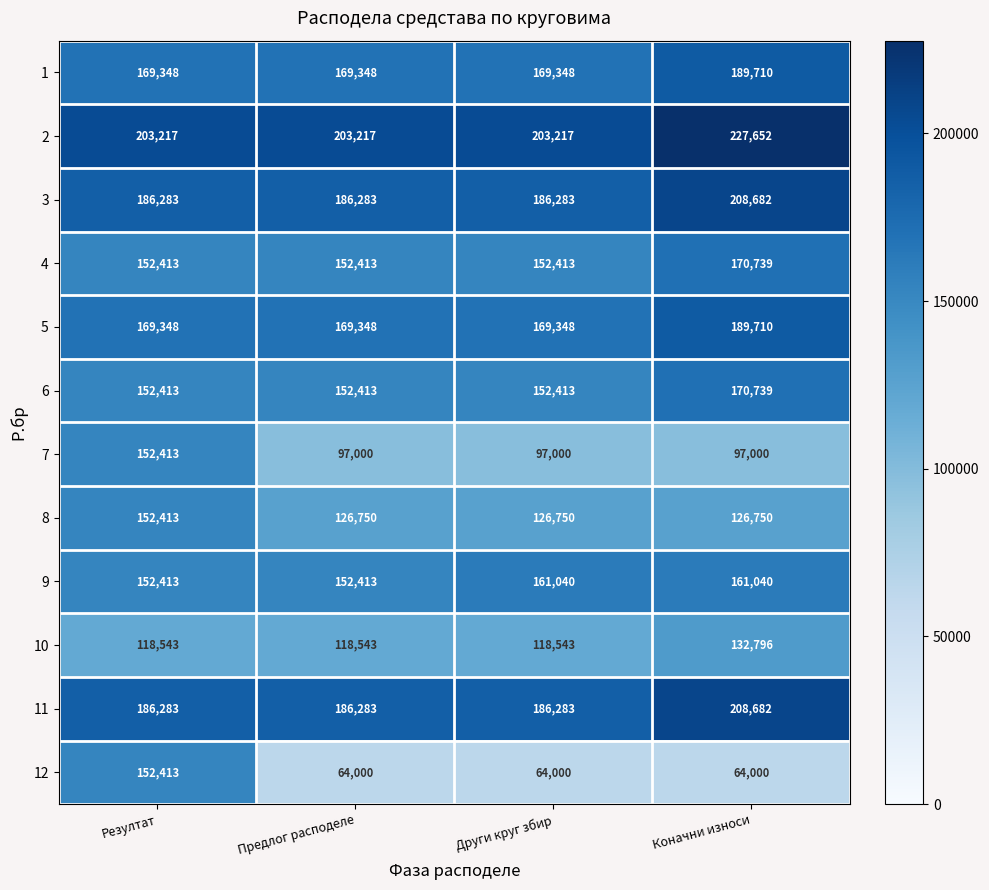

Which series has the largest total across all categories?

2